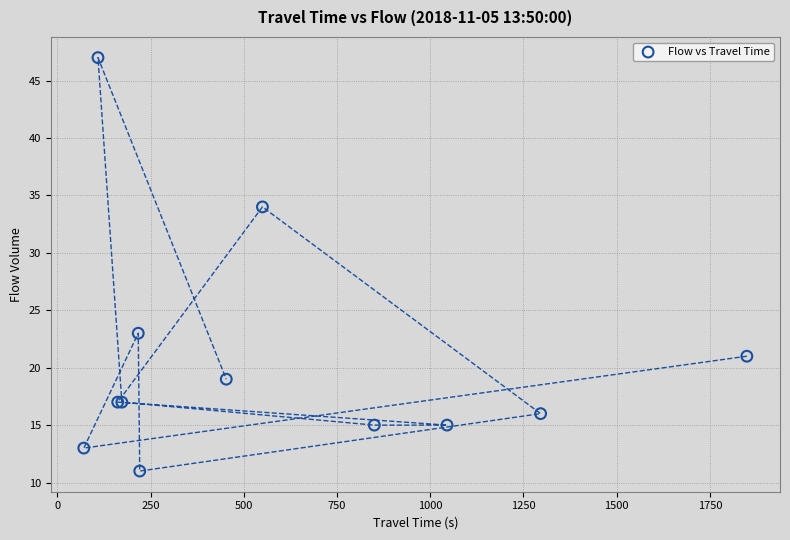

What Y value in the scatter plot is closest to 29?

34